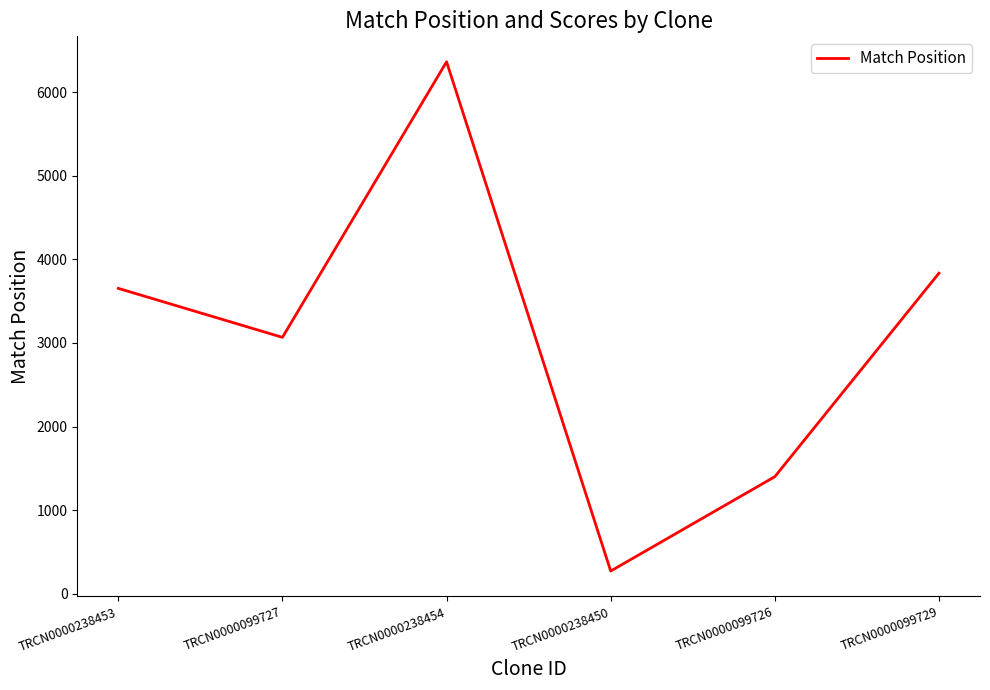

Which label corresponds to the smallest value in the chart?

TRCN0000238450